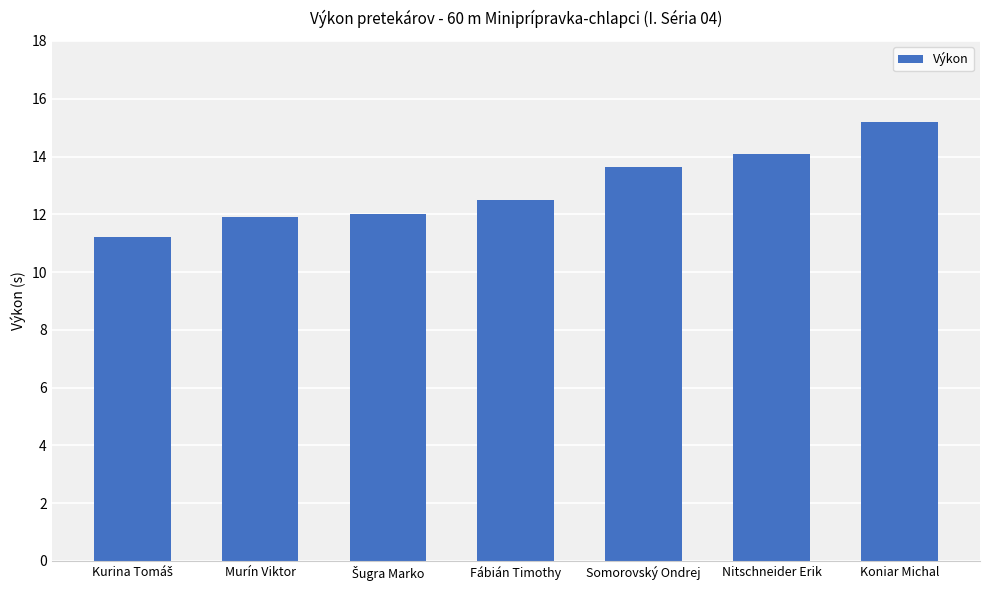

What is the approximate value at Nitschneider Erik?

14.1